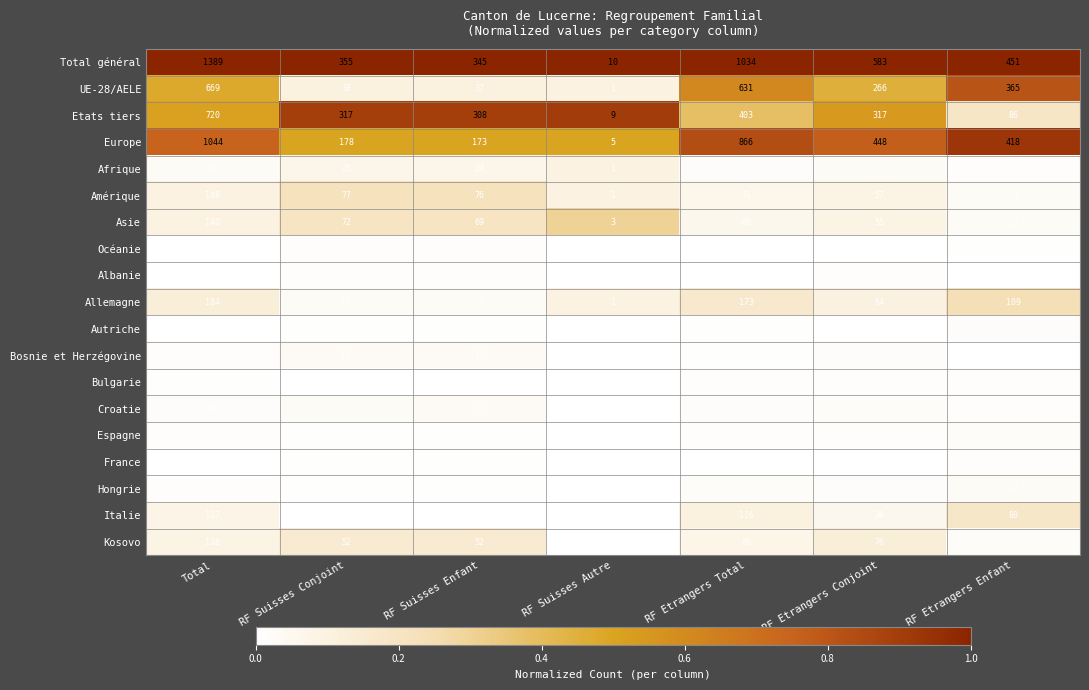

Which series has the largest total across all categories?

Total général